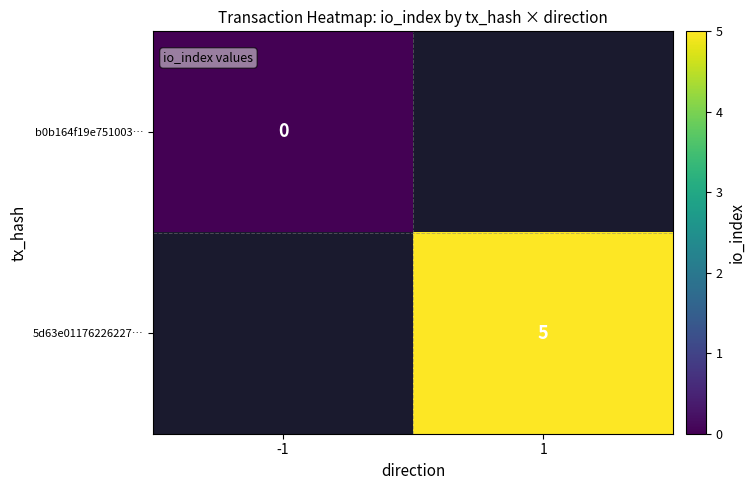

True or false: 5d63e01176226227… has a value of 5 at 1.

True